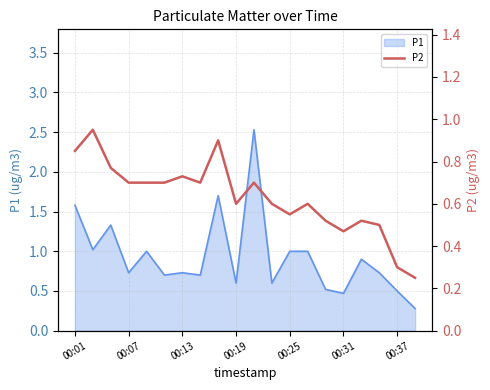

What is the maximum value for P1?

2.5